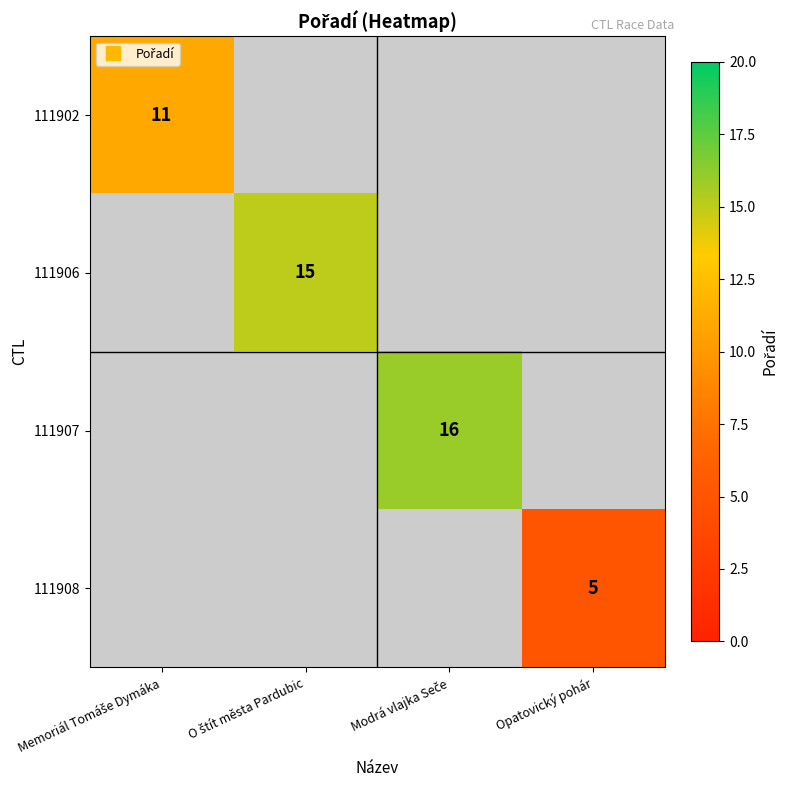

How many distinct data groups are displayed?

4